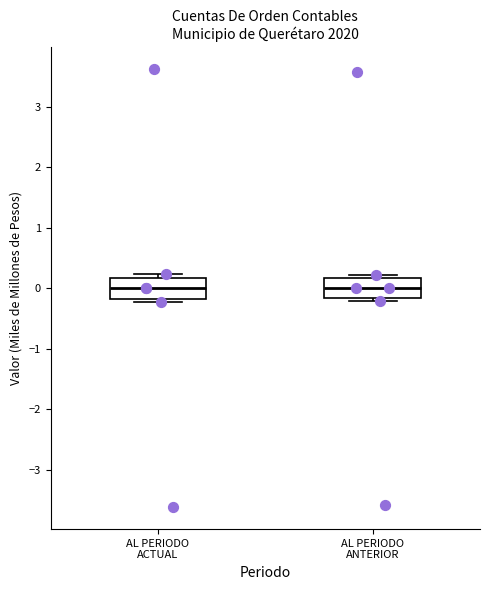

Reading left to right, read every box against the y-axis: the position of its median line, the range the box covers, and the ends of its whiskers. The values are not printed on the chart, so give them approximately, as read against the axis.

AL PERIODO ACTUAL: median 0.0, box -0.2 to 0.2, whiskers -0.2 (just below the box's lower edge) to 0.2 (just above the box's upper edge)
AL PERIODO ANTERIOR: median 0.0, box -0.2 to 0.2, whiskers -0.2 (just below the box's lower edge) to 0.2 (just above the box's upper edge)